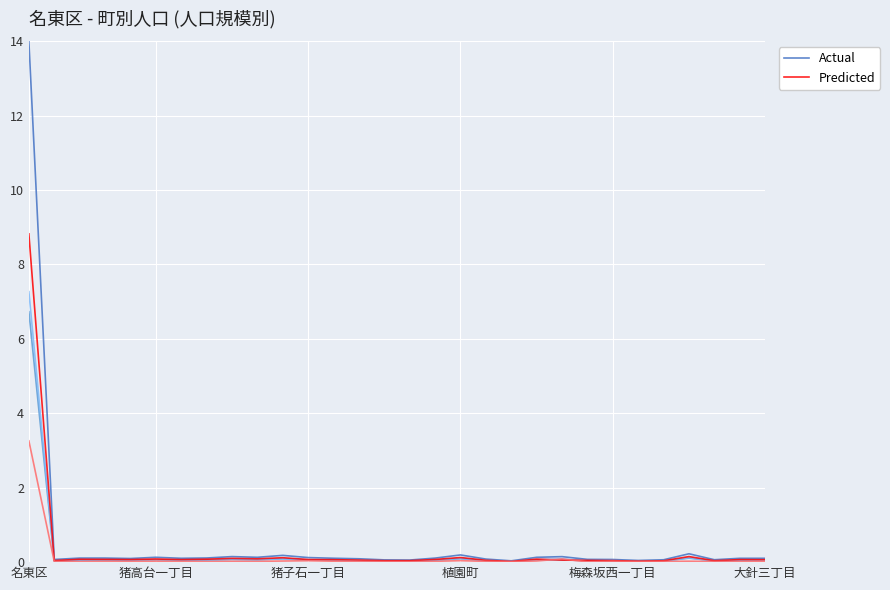

Is it true that Actual equals 0.1 at 植園町?

False